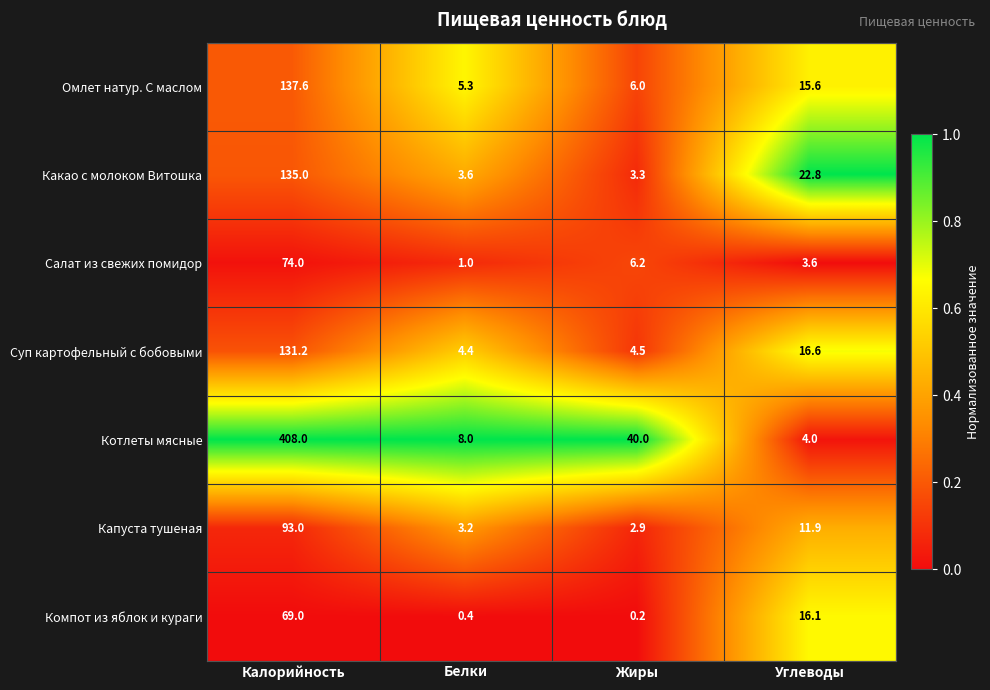

Which label corresponds to the smallest value in the chart?

Жиры